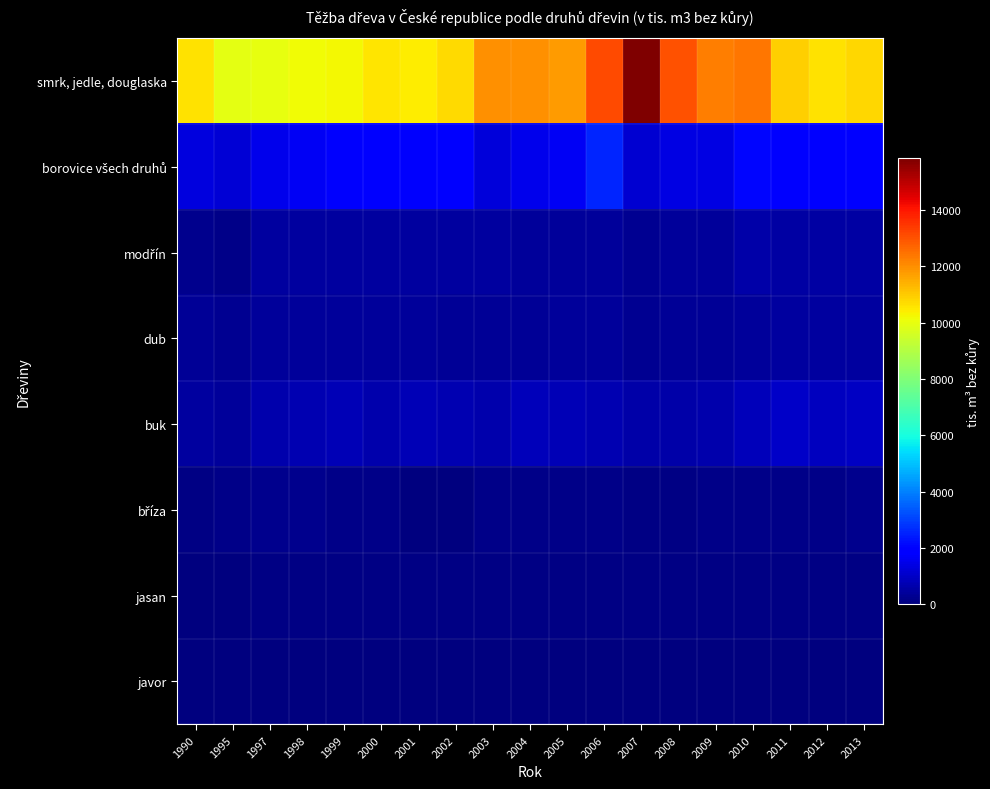

What is the total value across all series at 2002?

14153.5